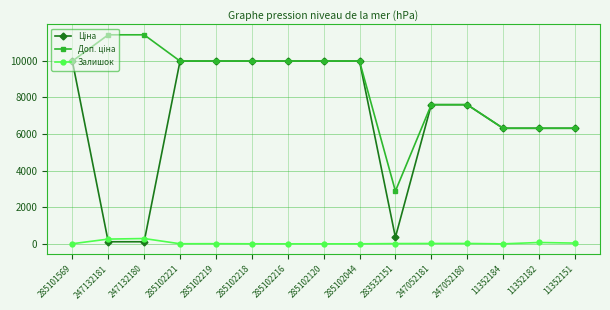

What is the highest value of the Залишок series?

290.0